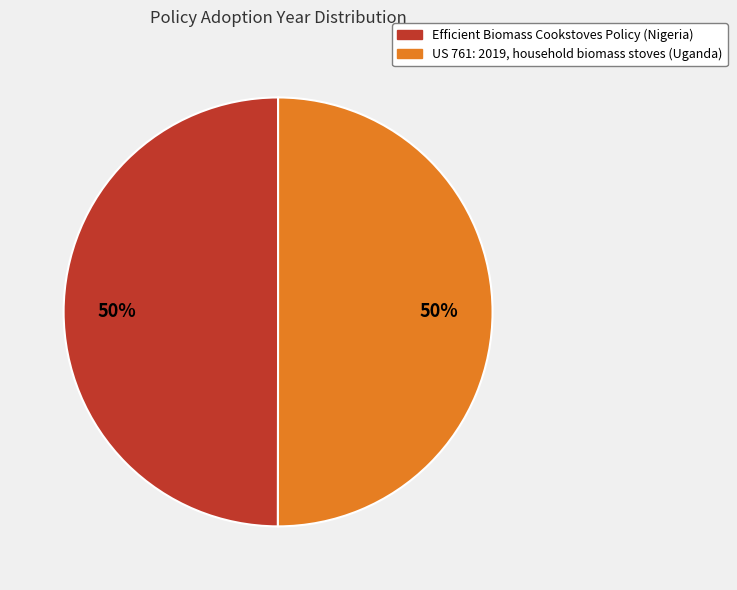

Is the sum of US 761: 2019, household biomass stoves (Uganda) and Efficient Biomass Cookstoves Policy (Nigeria) greater than half?

Yes